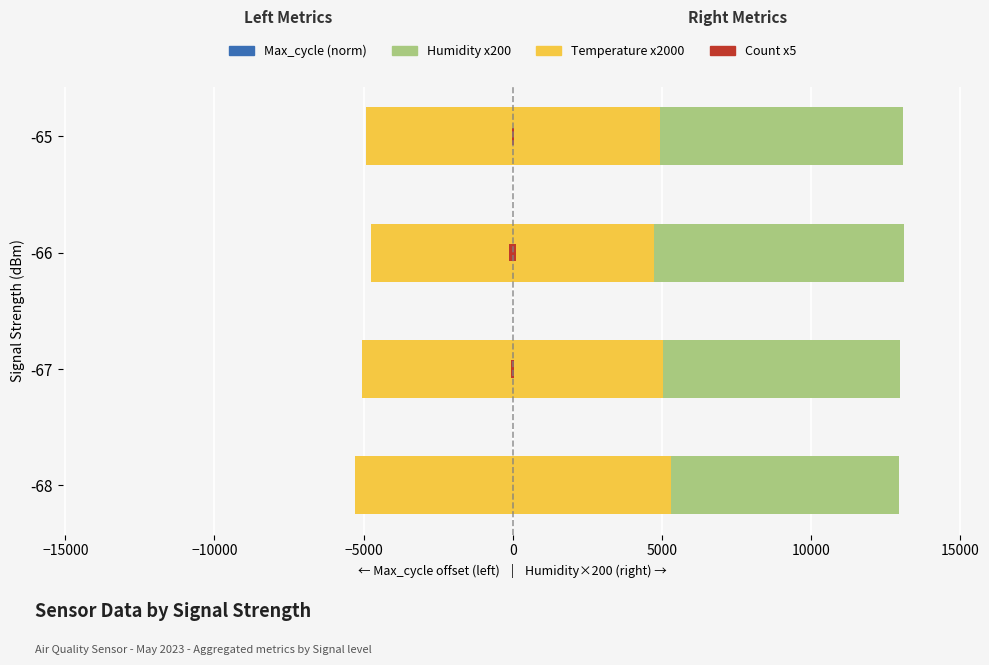

Reading left to right, extract all data points from this chart.

Max_cycle (norm): -17.0	-37.0	-117.1	-151.7
Temp x2000 (left): -5300.0	-5052.0	-4741.8	-4931.4
Humidity x200: 12948.0	12991.8	13124.7	13090.0